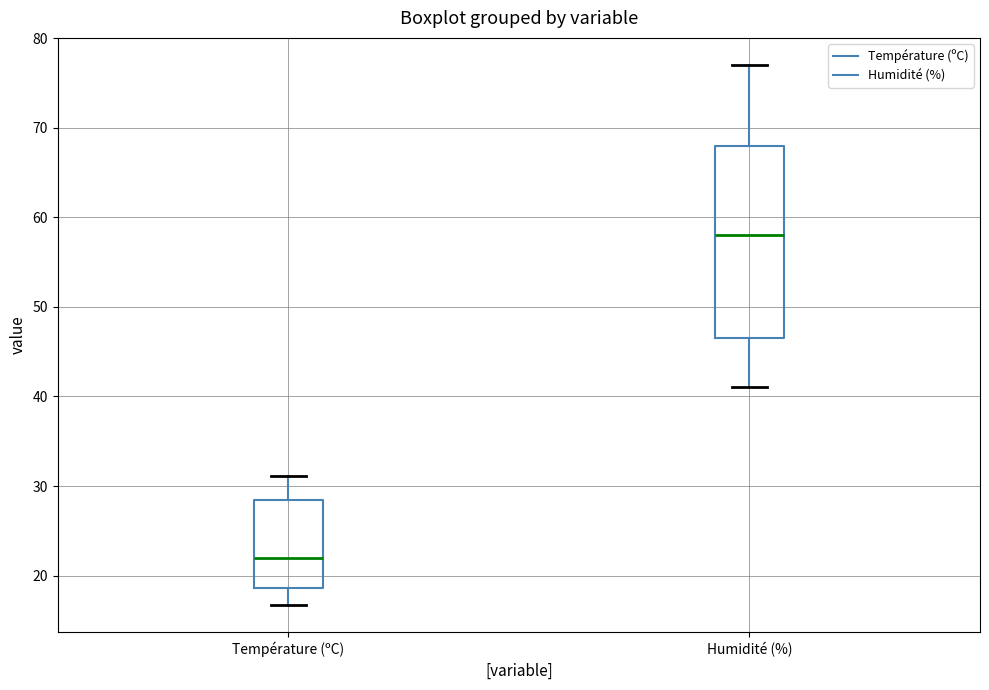

Reading left to right, read every box against the y-axis: the position of its median line, the range the box covers, and the ends of its whiskers. The values are not printed on the chart, so give them approximately, as read against the axis.

Température (ºC): median 22, box 19 to 28, whiskers 17 to 31
Humidité (%): median 58, box 47 to 68, whiskers 41 to 77